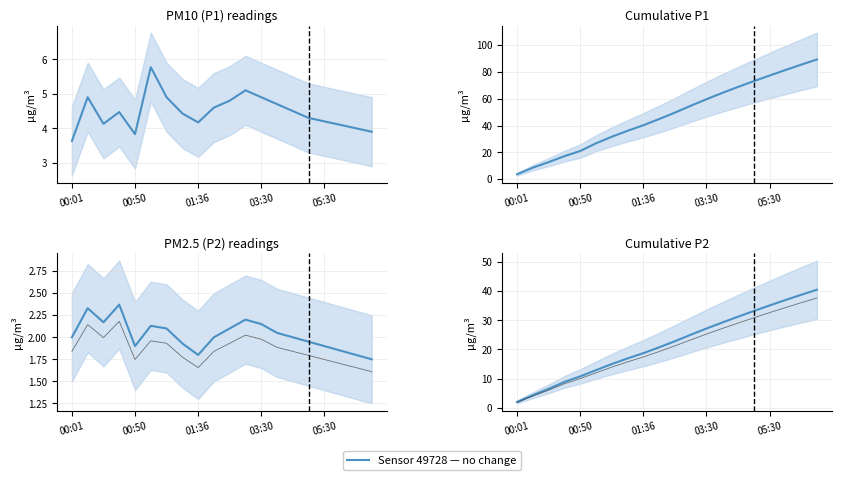

Where does the data first go above 22?

10